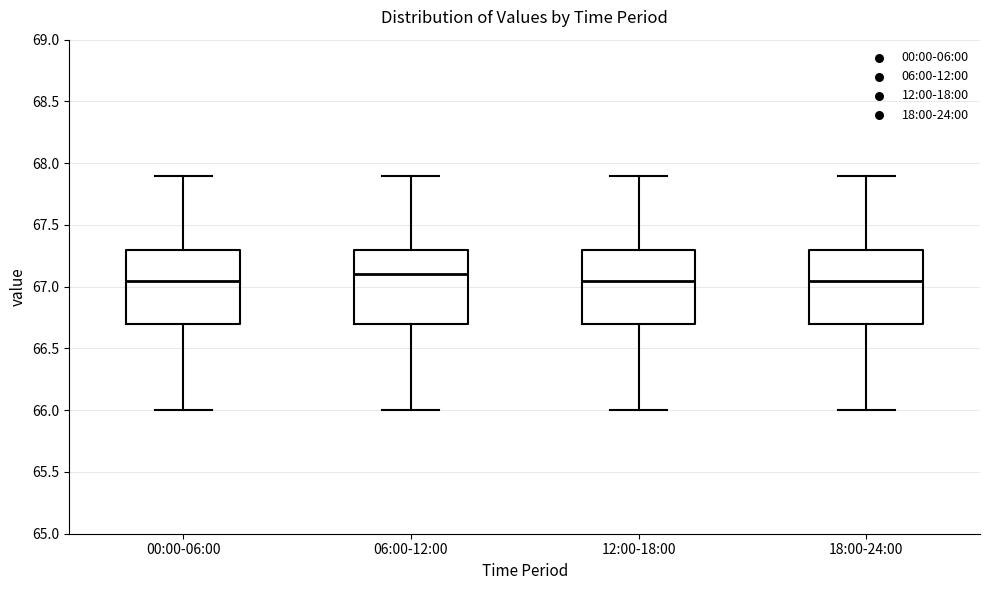

Reading left to right, transcribe this box plot: for each box, give where its median line is, the range the box spans, and where its two whiskers end, as read against the y-axis. The values are not printed on the chart, so give them approximately, as read against the axis.

00:00-06:00: median 67.05, box 66.70 to 67.30, whiskers 66.00 to 67.90
06:00-12:00: median 67.10, box 66.70 to 67.30, whiskers 66.00 to 67.90
12:00-18:00: median 67.05, box 66.70 to 67.30, whiskers 66.00 to 67.90
18:00-24:00: median 67.05, box 66.70 to 67.30, whiskers 66.00 to 67.90